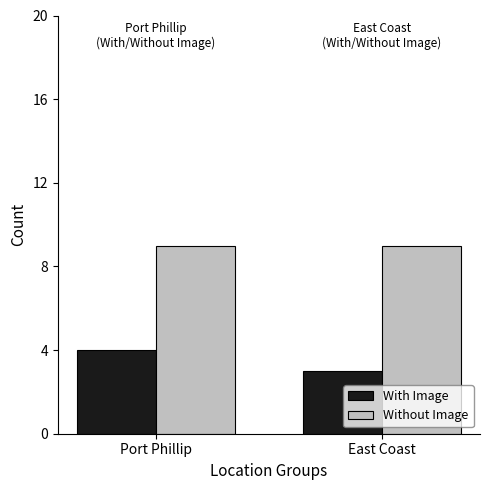

At Port Phillip, list the series in order from largest to smallest.

Without Image, With Image